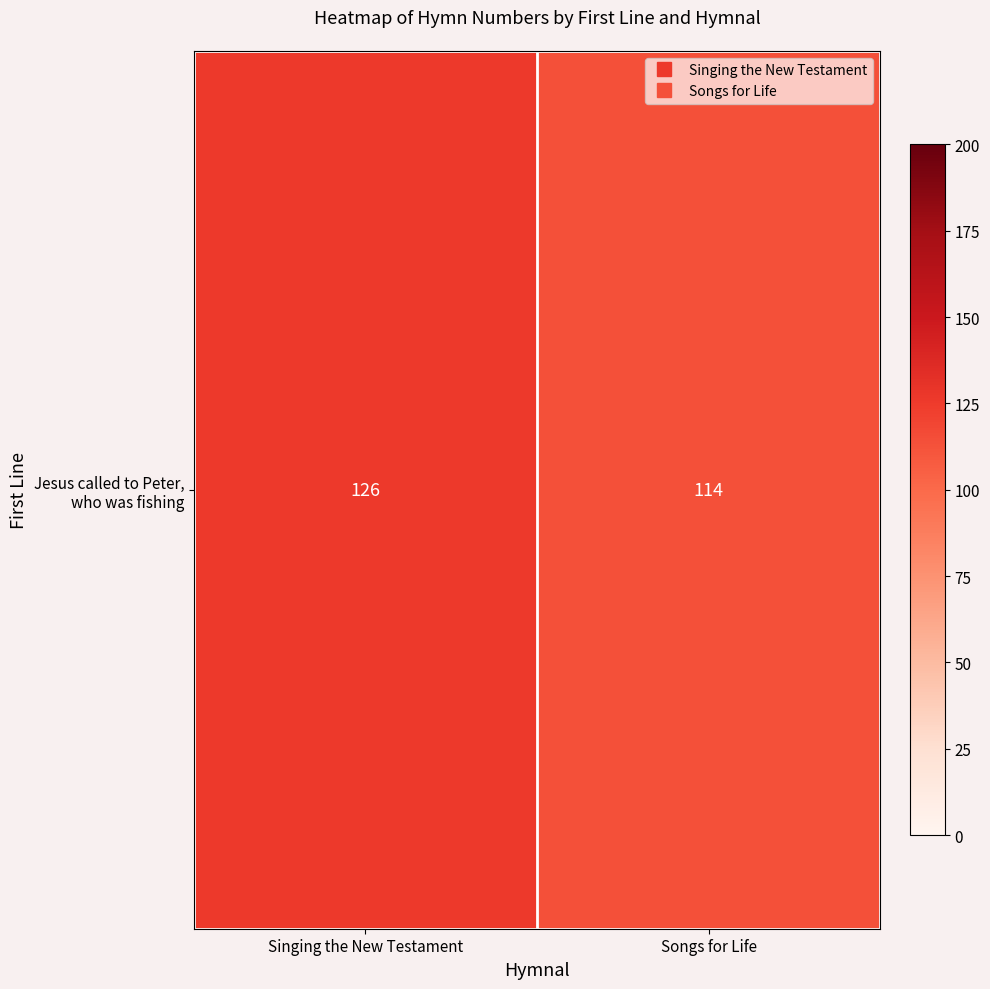

What is the average value?

120